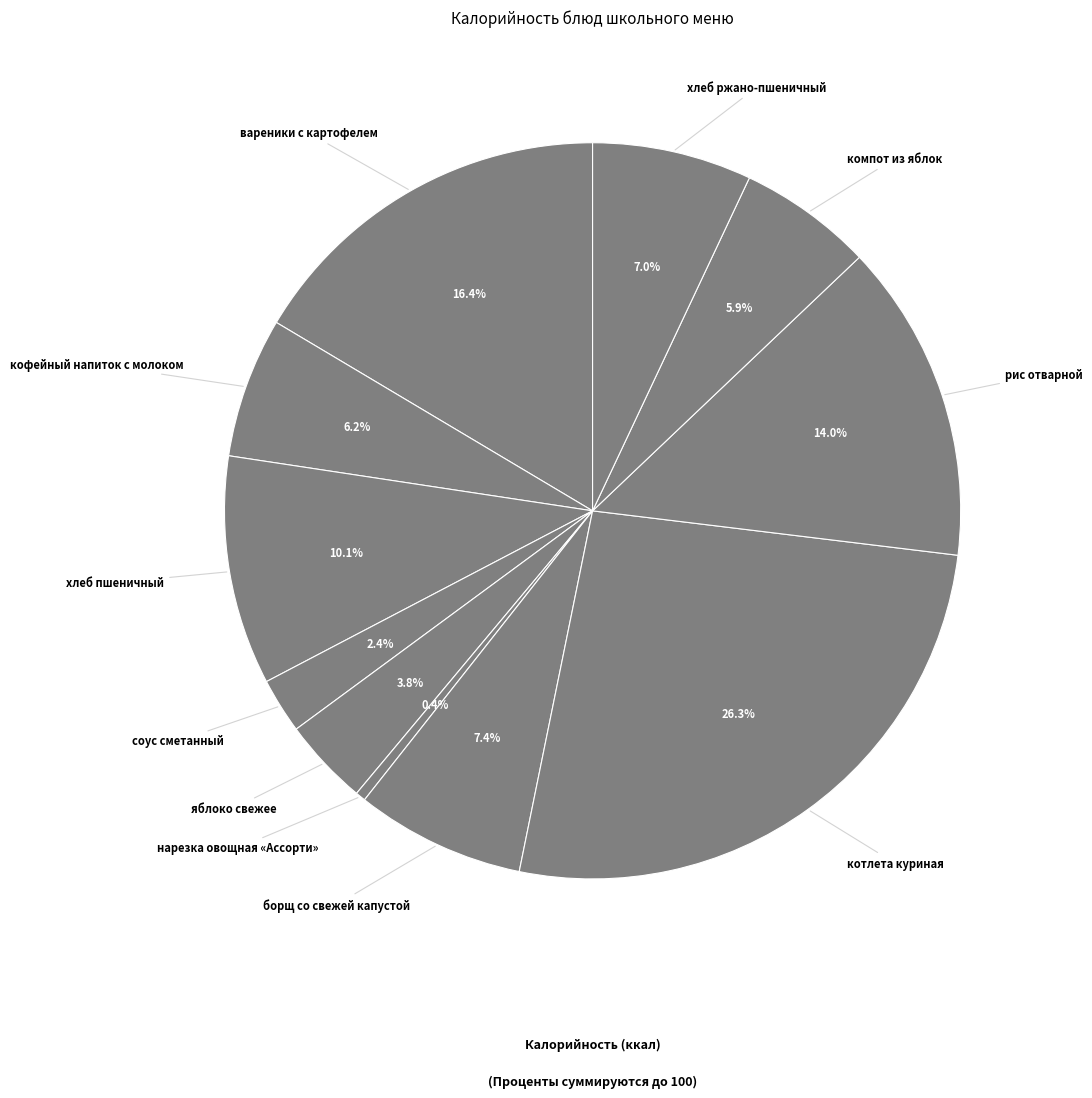

What is the largest slice in the pie chart?

котлета куриная